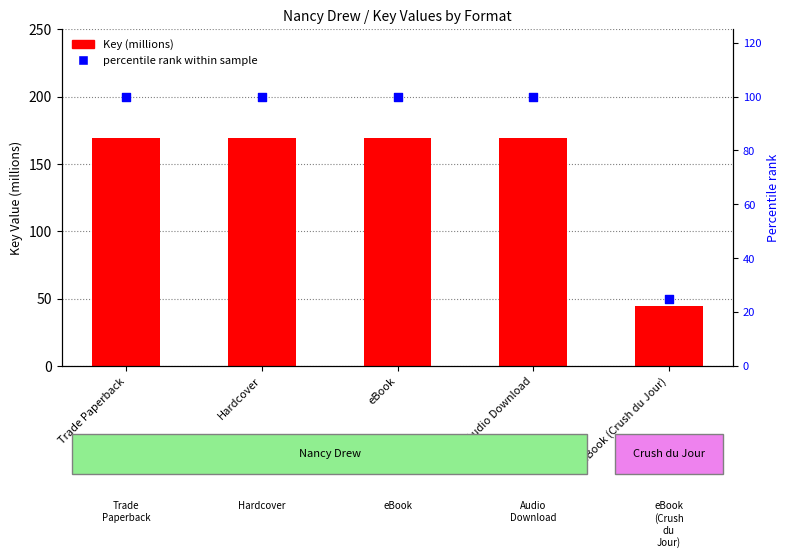

Which series has the largest total across all categories?

Key (millions)